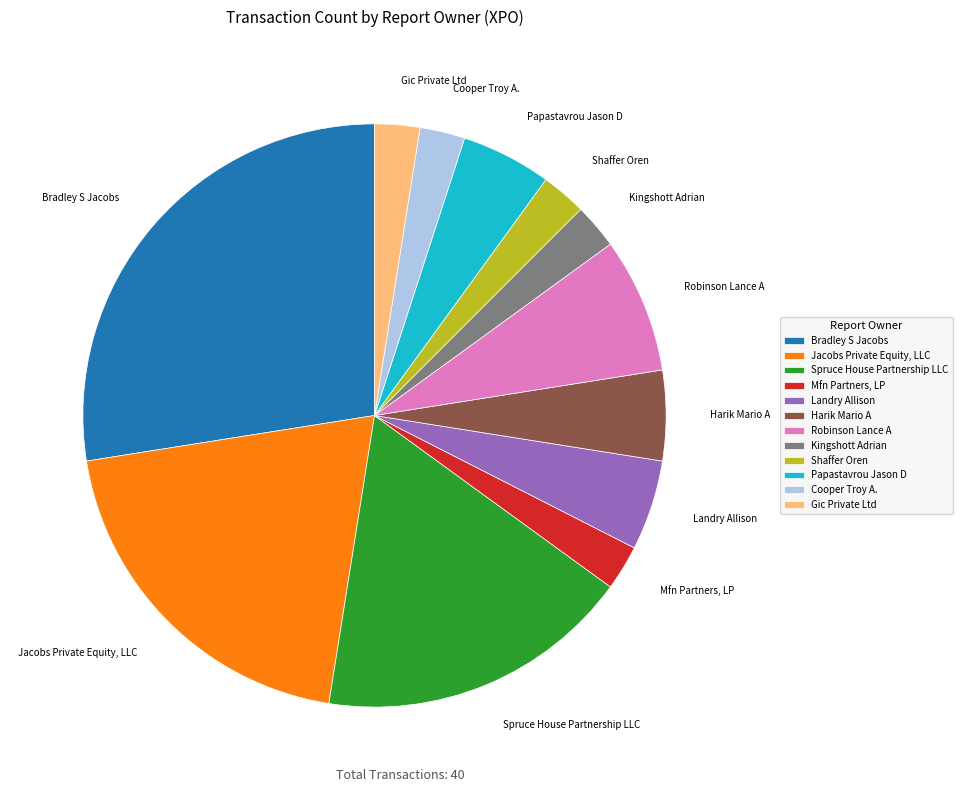

How many segments does this pie chart have?

12